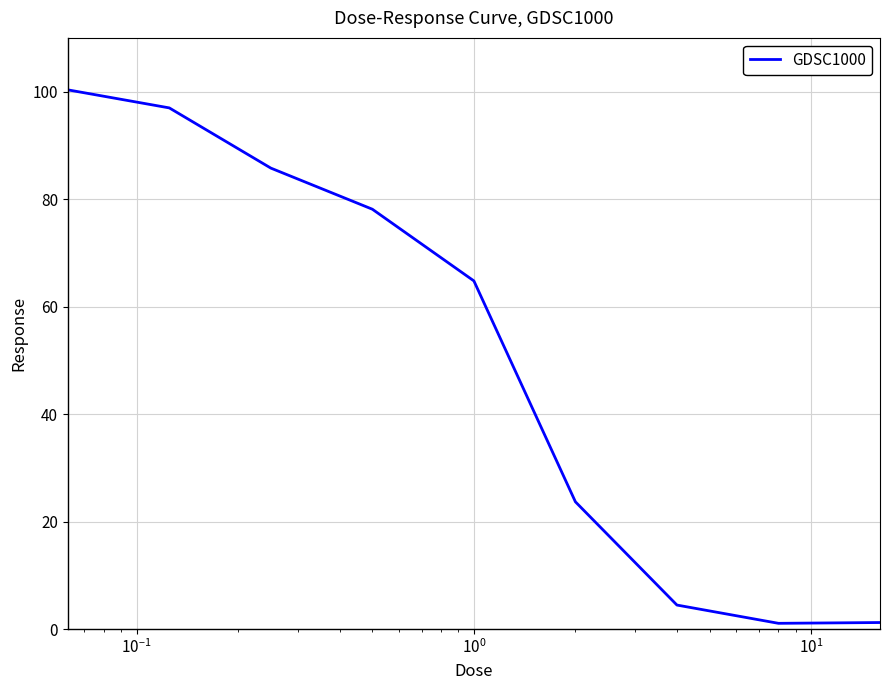

What is the maximum value shown in the chart?

100.3